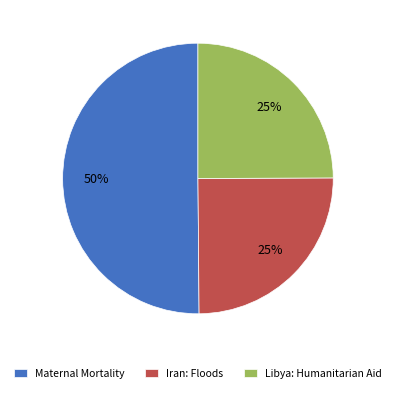

Is it true that Iran: Floods is 32% of the pie?

False